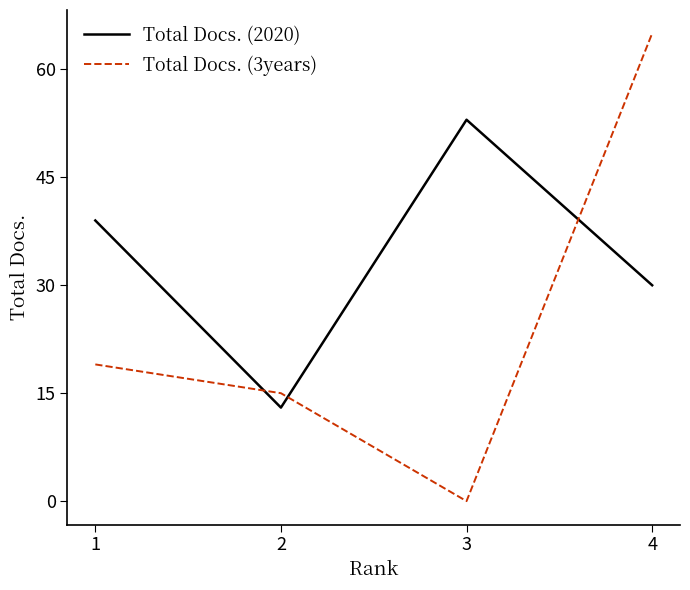

What is the difference between the highest and lowest values at 1?

20